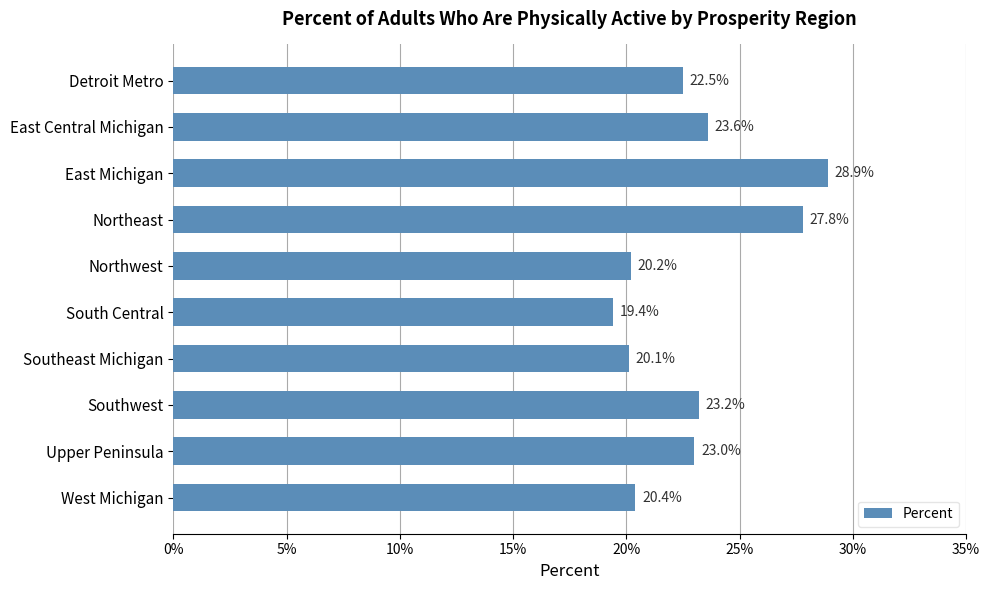

Does the chart contain any negative values?

No